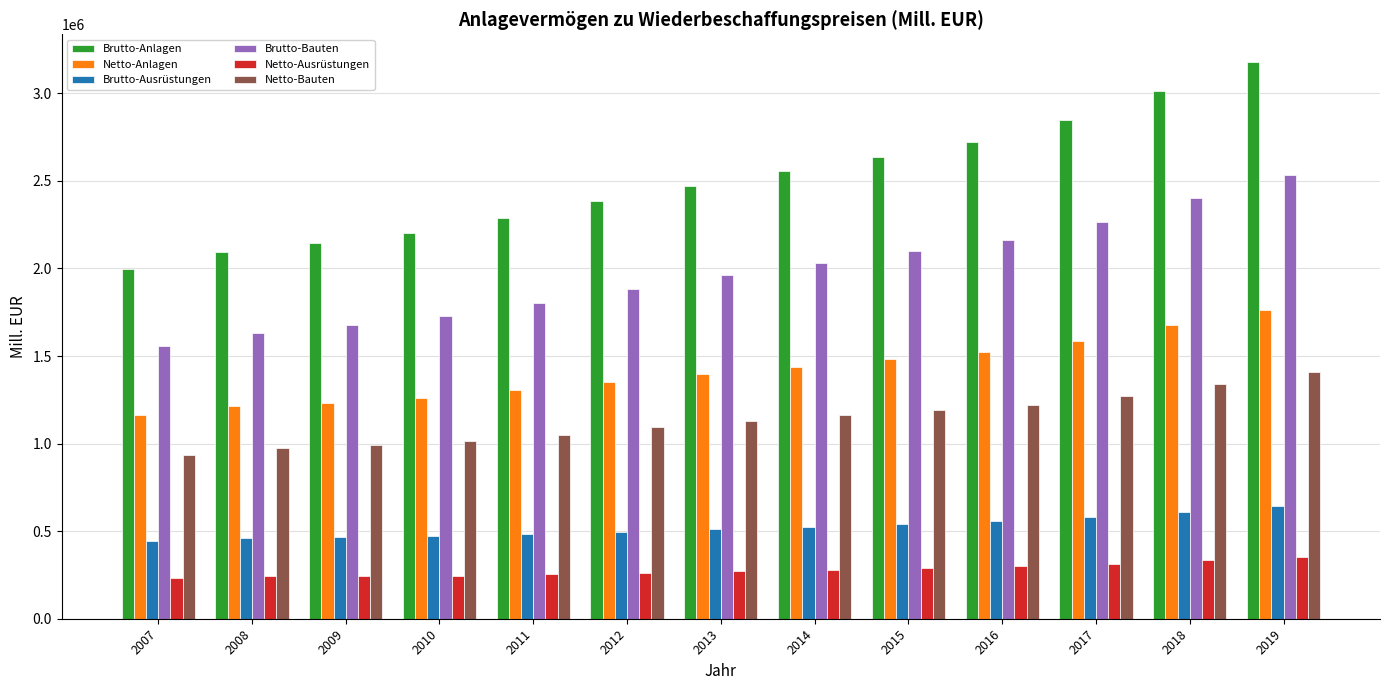

What is the sum of all Netto-Anlagen values?

18393744.0